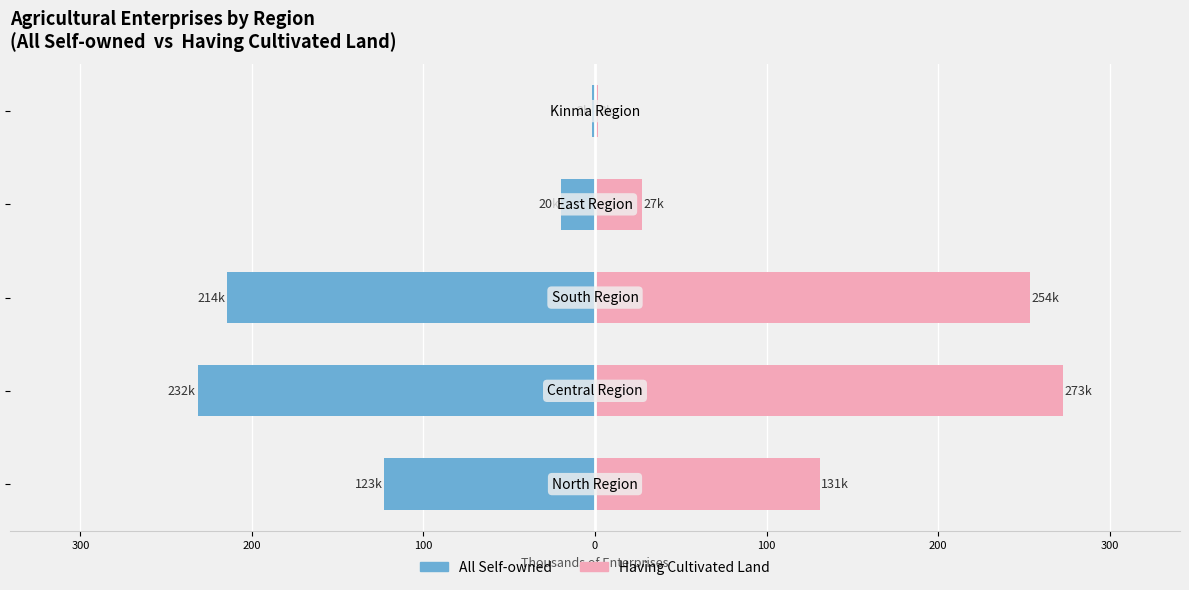

How many data points in All Self-owned are less than -122?

3